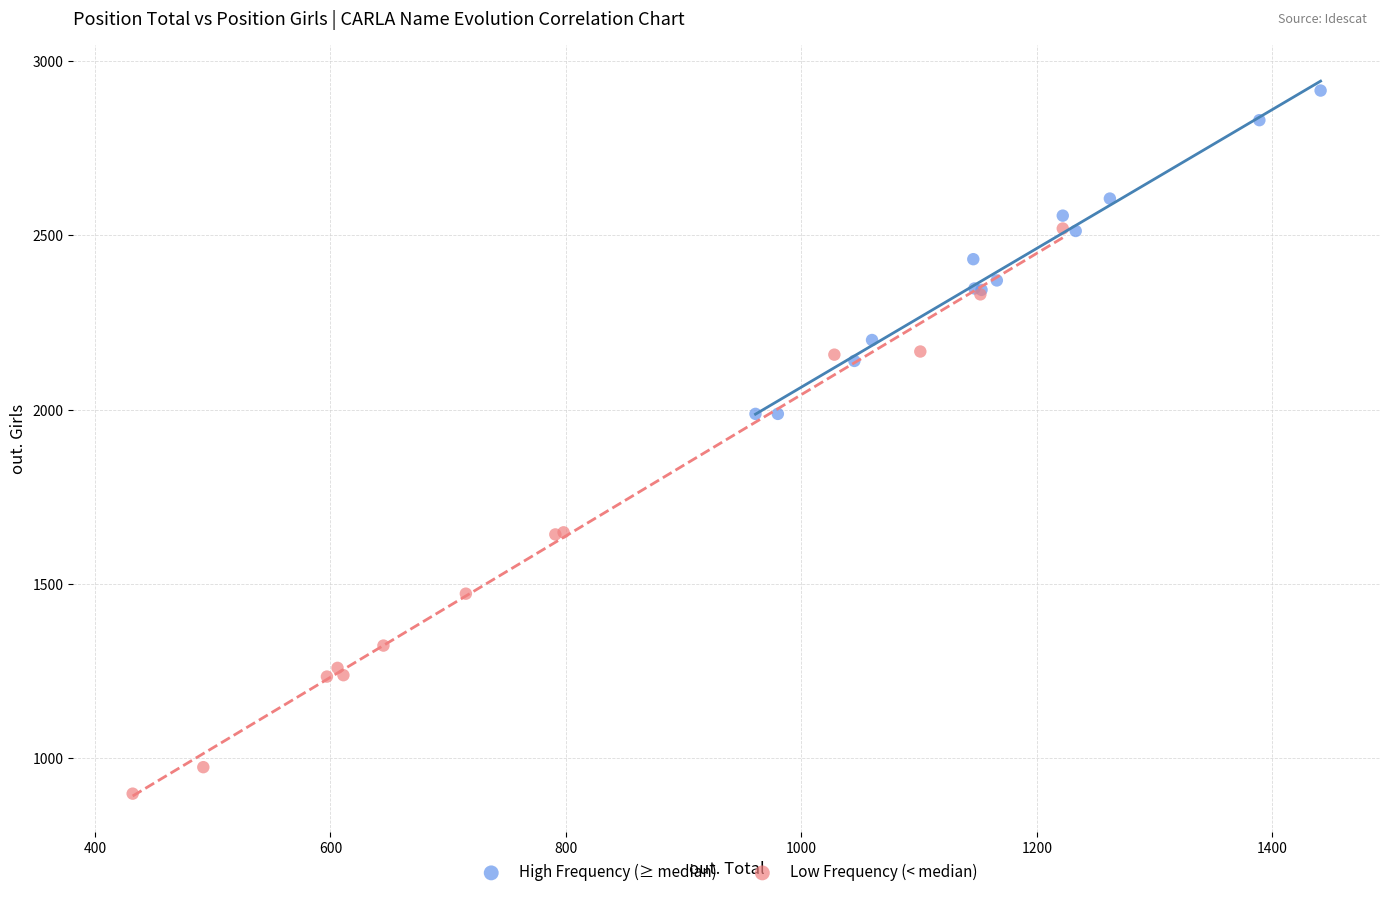

Which series reaches the maximum Y coordinate?

High Frequency (≥ median)